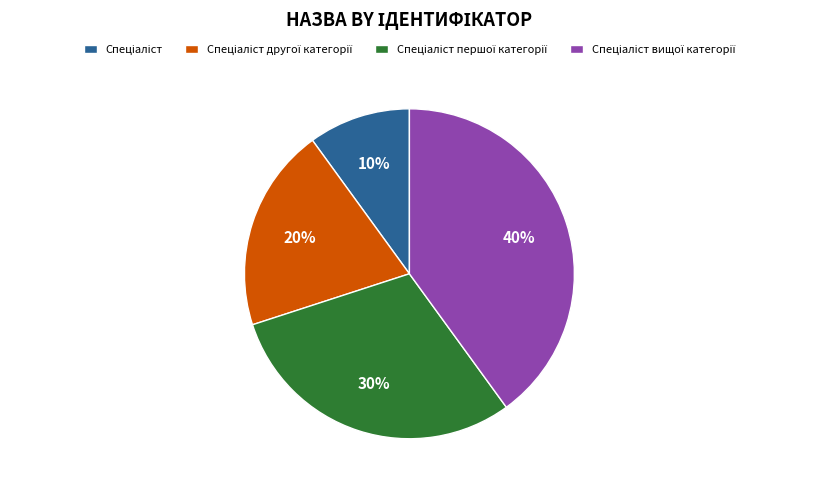

To the nearest percent, what is the average slice percentage?

25%